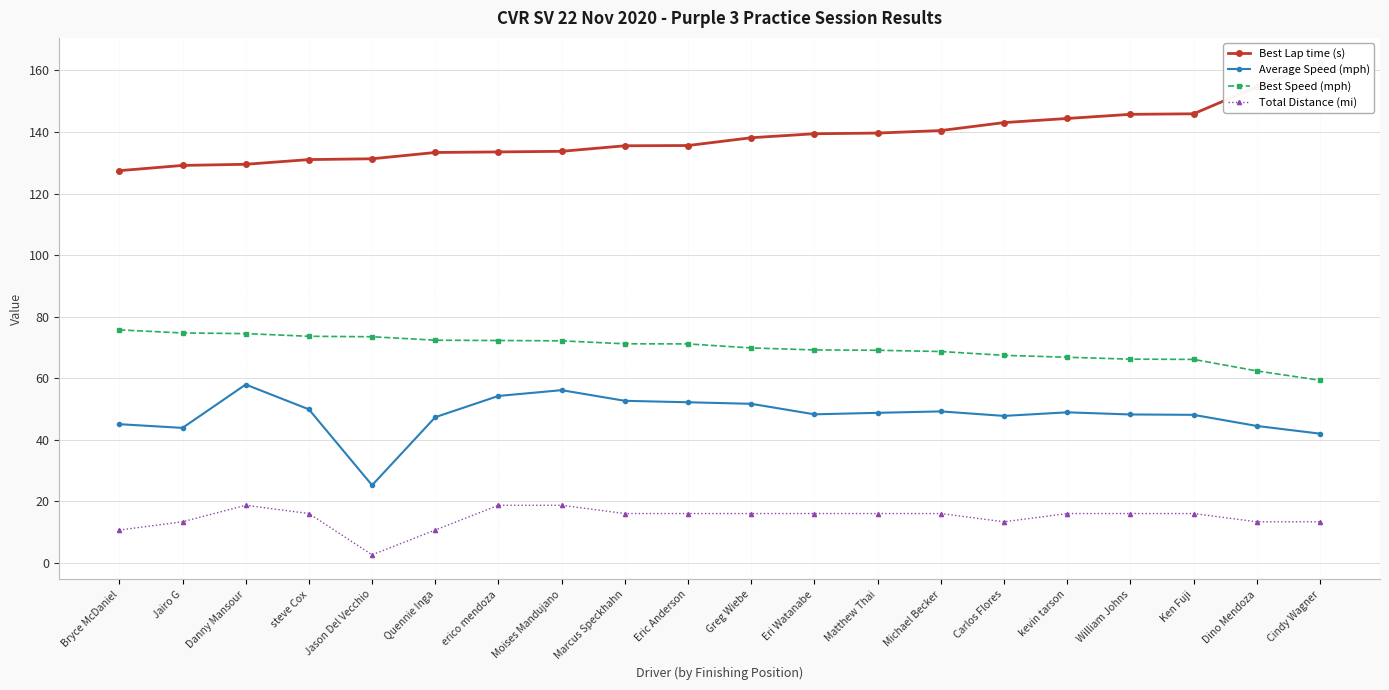

Reading right to left, what are all the values shown in this chart?

Best Lap time (s): Cindy Wagner=162.5	Dino Mendoza=154.6	Ken Fuji=145.9	William Johns=145.7	kevin tarson=144.4	Carlos Flores=143.0	Michael Becker=140.4	Matthew Thai=139.6	Eri Watanabe=139.4	Greg Wiebe=138.1	Eric Anderson=135.6	Marcus Speckhahn=135.5	Moises Mandujano=133.7	erico mendoza=133.5	Quennie Inga=133.3	Jason Del Vecchio=131.3	steve Cox=131.0	Danny Mansour=129.5	Jairo G=129.1	Bryce McDaniel=127.4
Average Speed (mph): Cindy Wagner=42.0	Dino Mendoza=44.5	Ken Fuji=48.1	William Johns=48.3	kevin tarson=48.9	Carlos Flores=47.8	Michael Becker=49.2	Matthew Thai=48.8	Eri Watanabe=48.3	Greg Wiebe=51.7	Eric Anderson=52.2	Marcus Speckhahn=52.7	Moises Mandujano=56.1	erico mendoza=54.3	Quennie Inga=47.4	Jason Del Vecchio=25.3	steve Cox=49.9	Danny Mansour=58.0	Jairo G=43.9	Bryce McDaniel=45.1
Best Speed (mph): Cindy Wagner=59.4	Dino Mendoza=62.4	Ken Fuji=66.1	William Johns=66.2	kevin tarson=66.8	Carlos Flores=67.5	Michael Becker=68.7	Matthew Thai=69.1	Eri Watanabe=69.2	Greg Wiebe=69.9	Eric Anderson=71.2	Marcus Speckhahn=71.2	Moises Mandujano=72.2	erico mendoza=72.3	Quennie Inga=72.4	Jason Del Vecchio=73.5	steve Cox=73.6	Danny Mansour=74.5	Jairo G=74.7	Bryce McDaniel=75.7
Total Distance (mi): Cindy Wagner=13.4	Dino Mendoza=13.4	Ken Fuji=16.1	William Johns=16.1	kevin tarson=16.1	Carlos Flores=13.4	Michael Becker=16.1	Matthew Thai=16.1	Eri Watanabe=16.1	Greg Wiebe=16.1	Eric Anderson=16.1	Marcus Speckhahn=16.1	Moises Mandujano=18.8	erico mendoza=18.8	Quennie Inga=10.7	Jason Del Vecchio=2.7	steve Cox=16.1	Danny Mansour=18.8	Jairo G=13.4	Bryce McDaniel=10.7